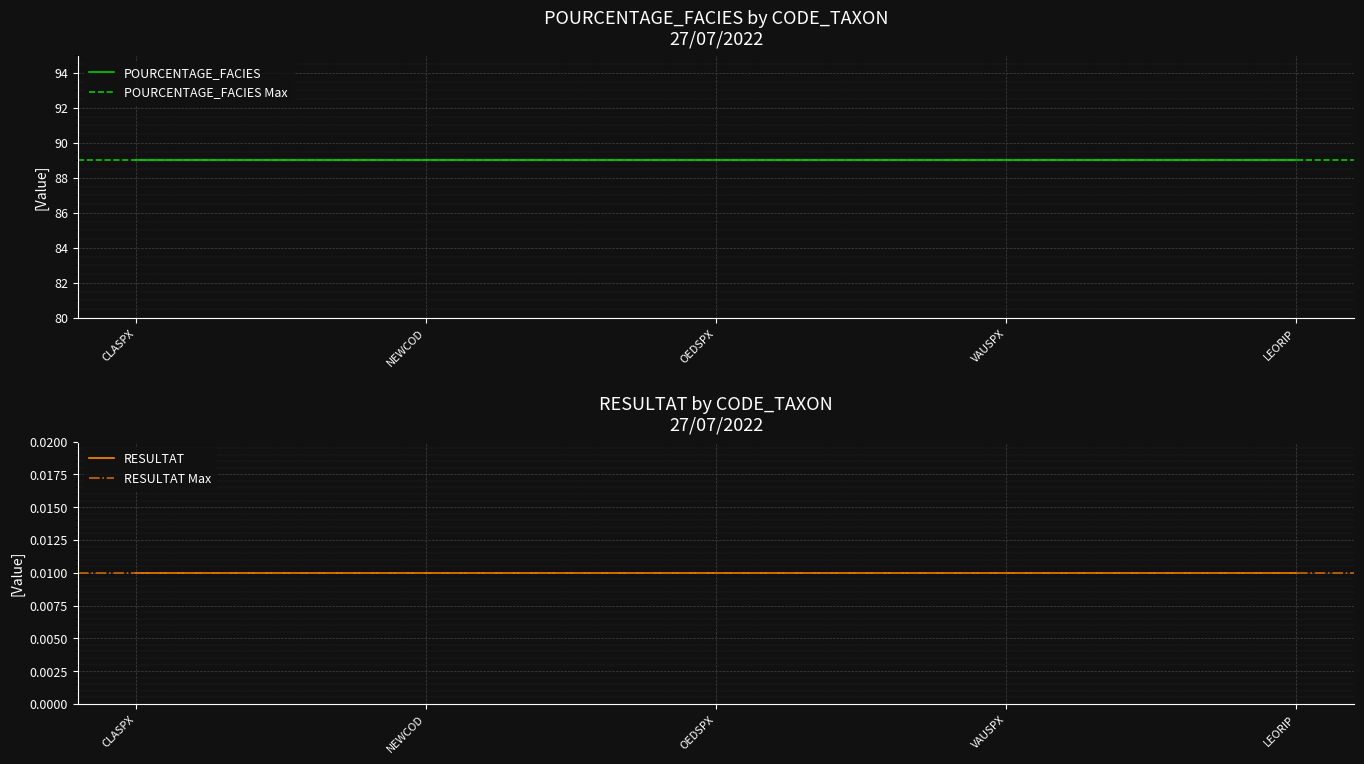

True or false: POURCENTAGE_FACIES has more than 1 points higher than both neighbors.

False